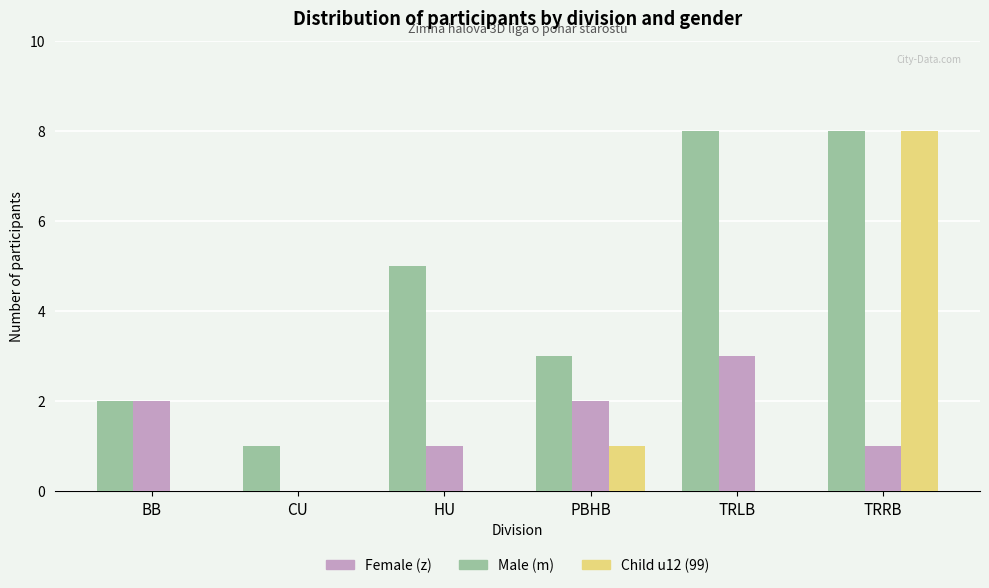

Which series has the widest spread of values?

Child u12 (99)